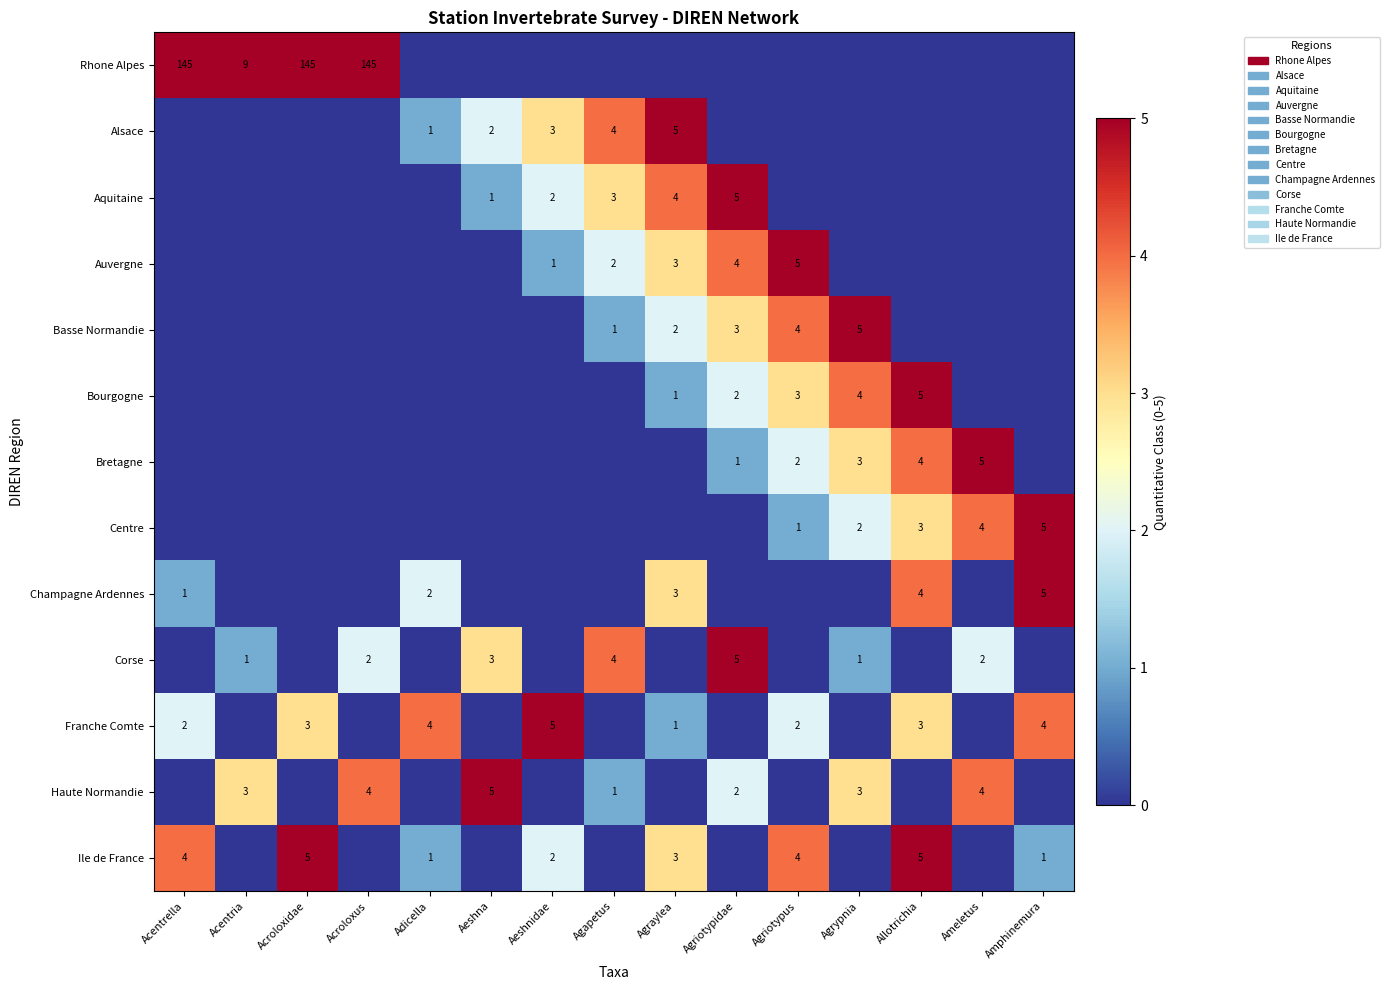

Which series has the largest total across all categories?

Rhone Alpes